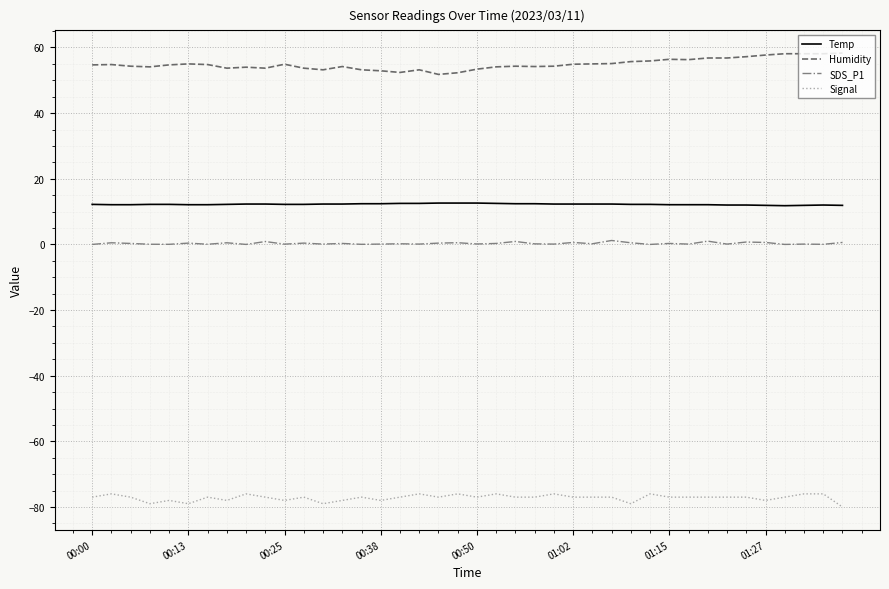

What is the highest value of the Humidity series?

58.3